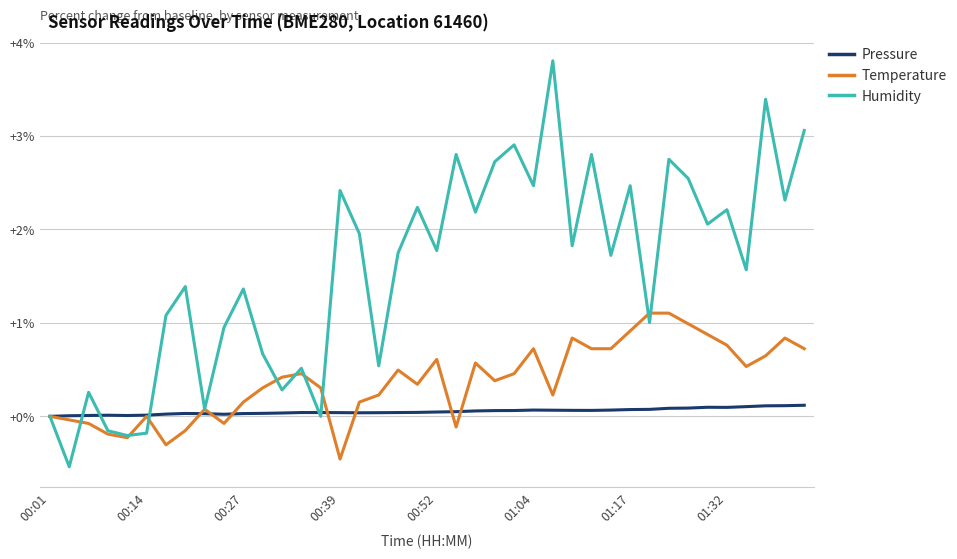

Does the chart have visible grid lines?

Yes